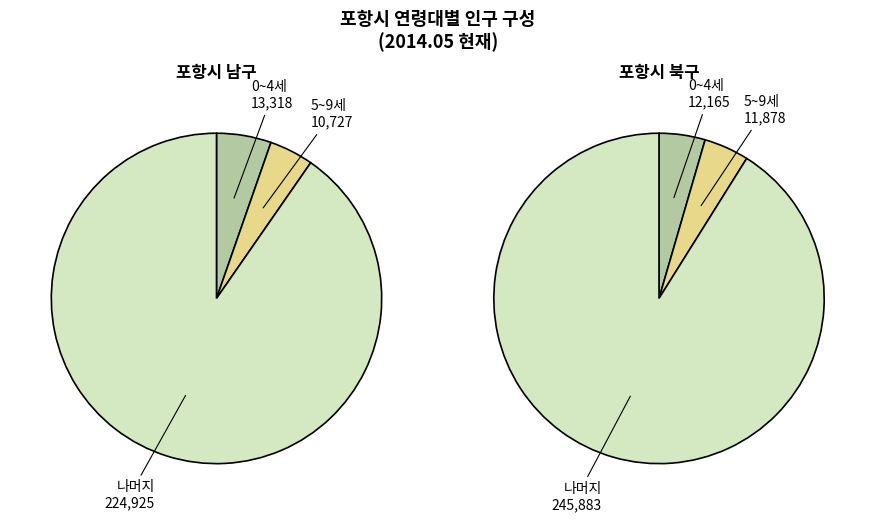

True or false: 1 accounts for 1% of the total.

False